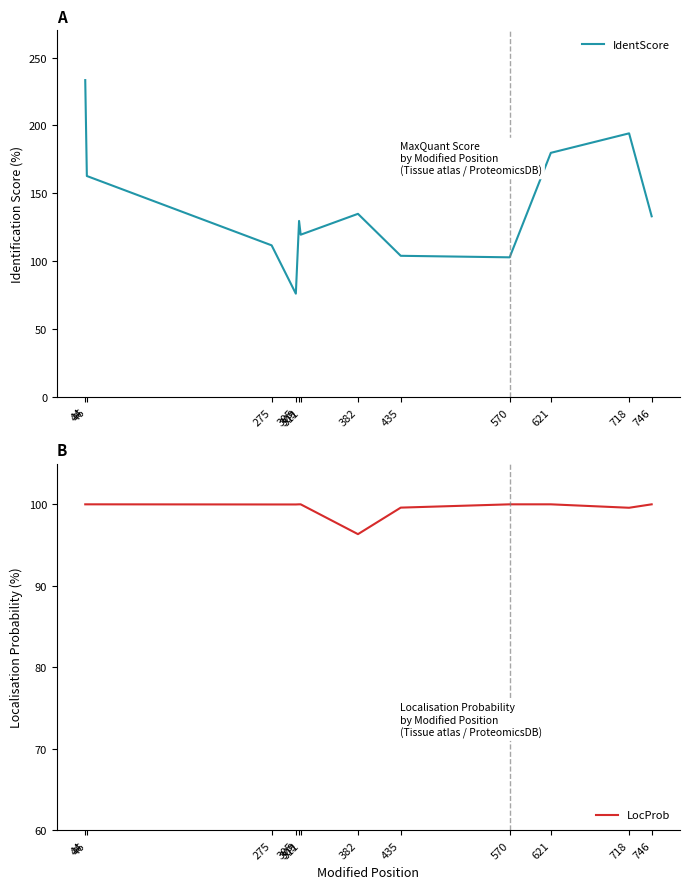

At which category does LocProb reach its first local valley?

305